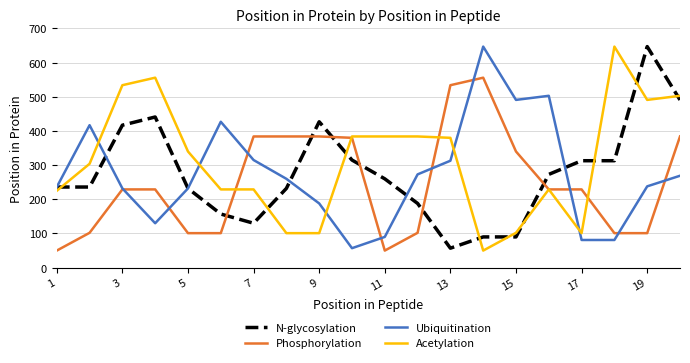

Does the chart have visible grid lines?

Yes